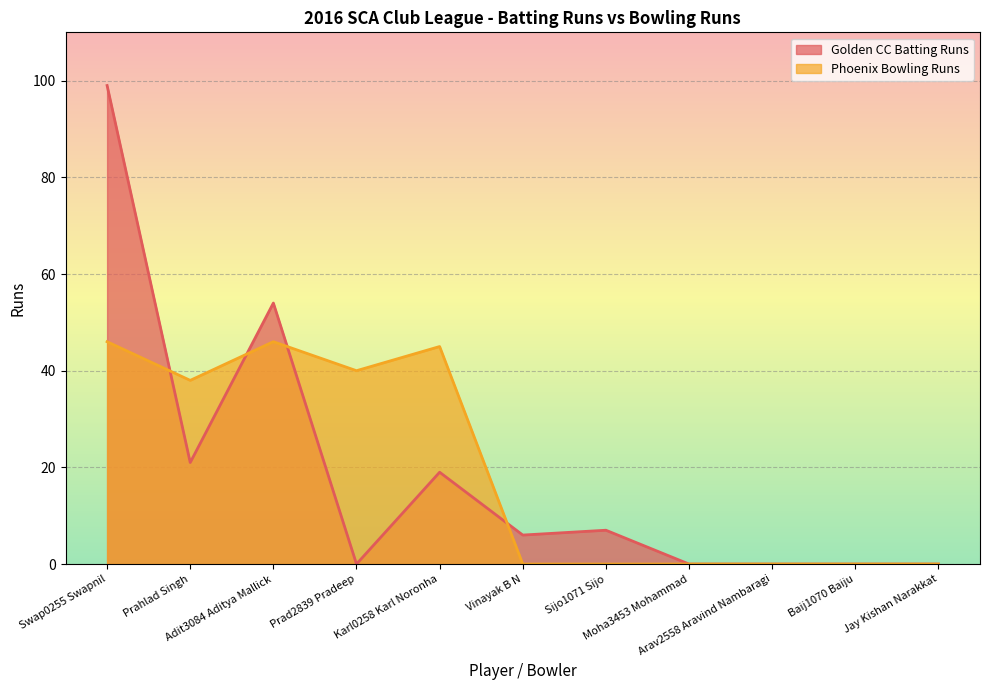

Reading right to left, list all the values displayed in this chart.

Golden CC Batting Runs: Jay Kishan Narakkat=0	Baij1070 Baiju=0	Arav2558 Aravind Nambaragi=0	Moha3453 Mohammad=0	Sijo1071 Sijo=7	Vinayak B N=6	Karl0258 Karl Noronha=19	Prad2839 Pradeep=0	Adit3084 Aditya Mallick=54	Prahlad Singh=21	Swap0255 Swapnil=99
Phoenix Bowling Runs: Jay Kishan Narakkat=0	Baij1070 Baiju=0	Arav2558 Aravind Nambaragi=0	Moha3453 Mohammad=0	Sijo1071 Sijo=0	Vinayak B N=0	Karl0258 Karl Noronha=45	Prad2839 Pradeep=40	Adit3084 Aditya Mallick=46	Prahlad Singh=38	Swap0255 Swapnil=46